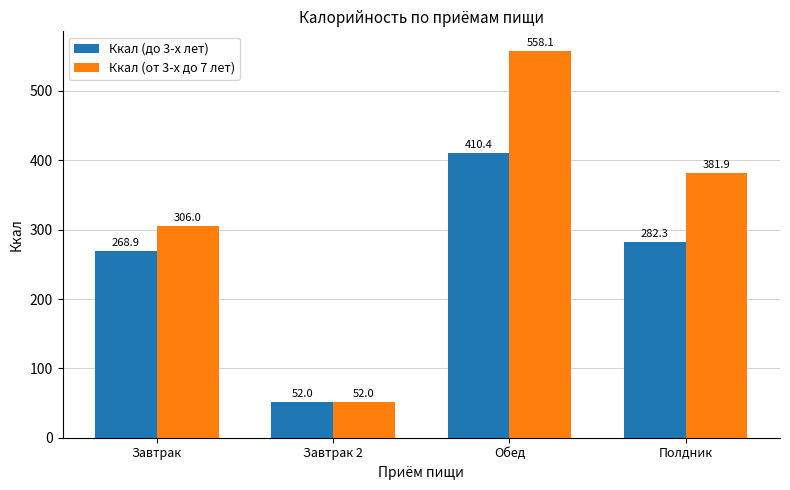

List the labels in order of Ккал (до 3-х лет) value, smallest first.

Завтрак 2, Завтрак, Полдник, Обед